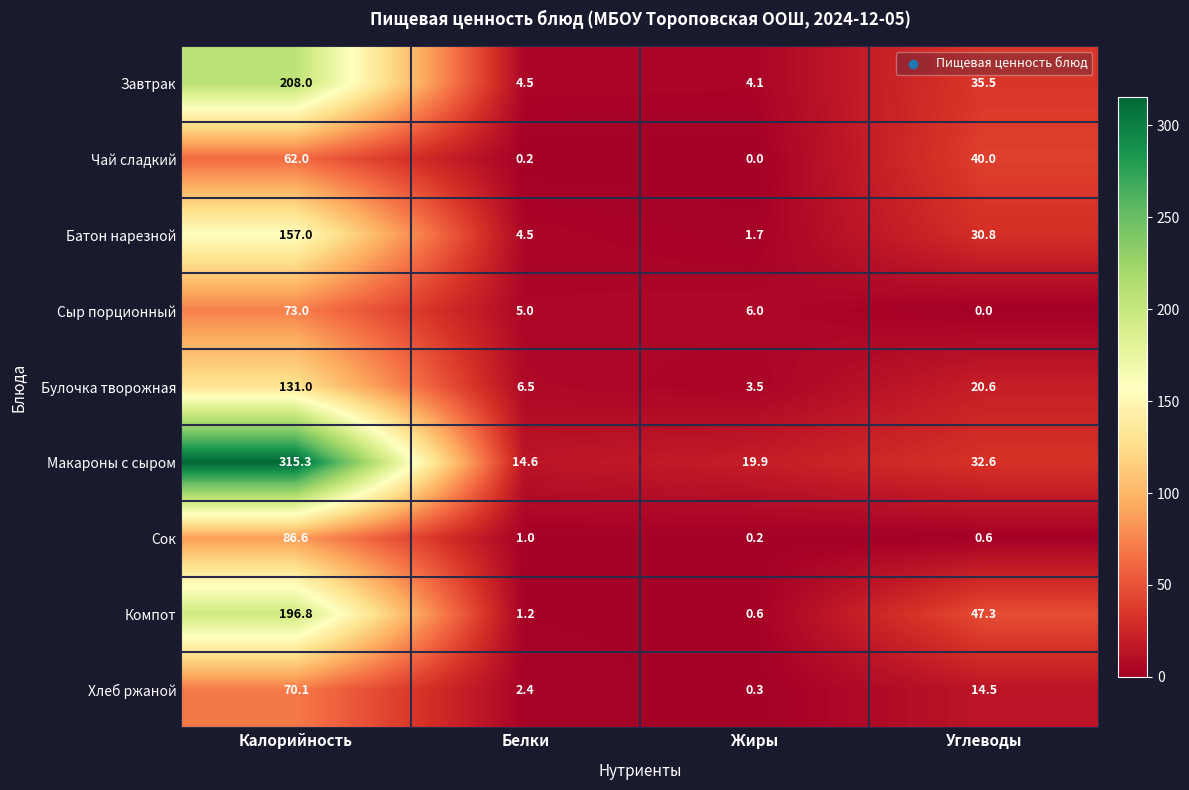

What is the total value across all series at Углеводы?

221.9